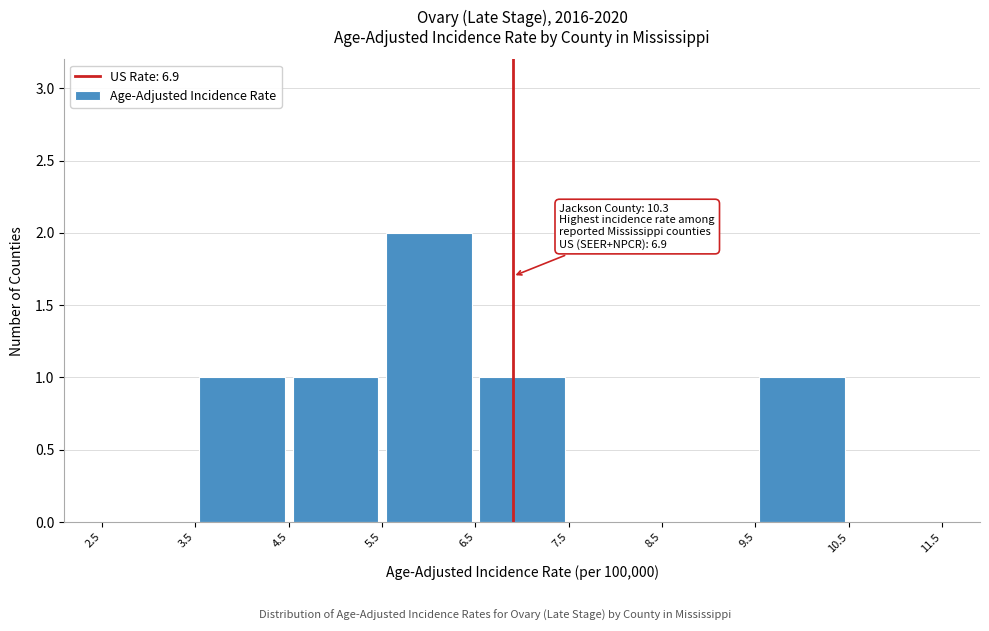

Over which range of the x-axis is the bar tallest?

5.5 to 6.5